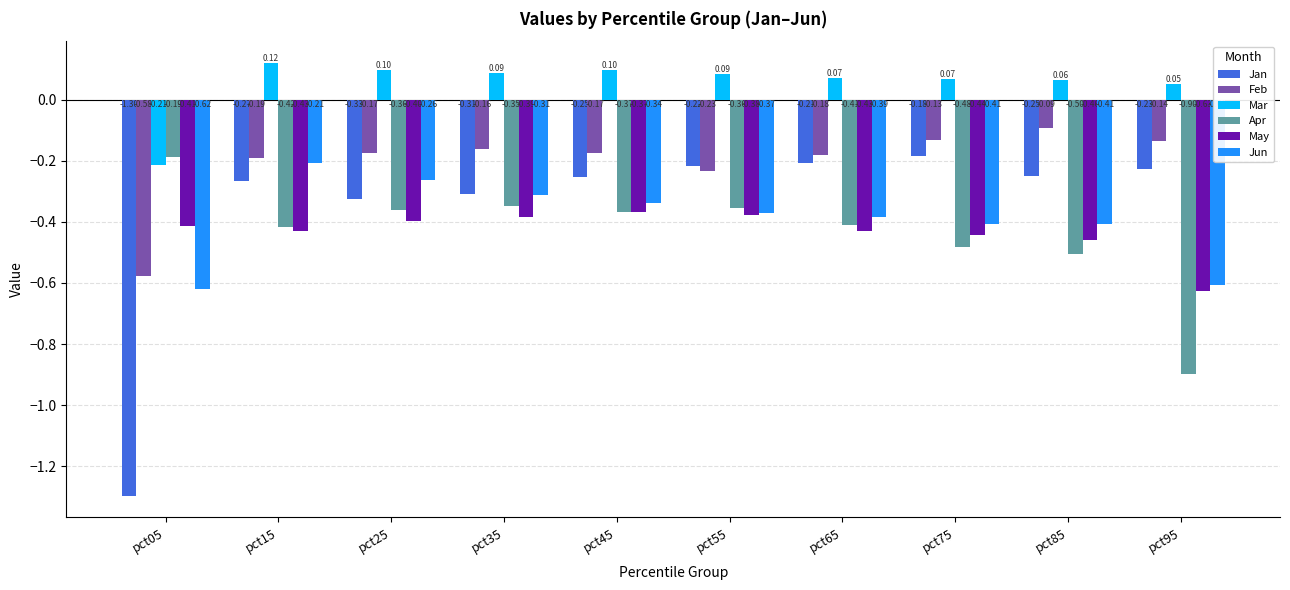

Rank the series at pct05 from highest to lowest value.

Apr, Mar, May, Feb, Jun, Jan